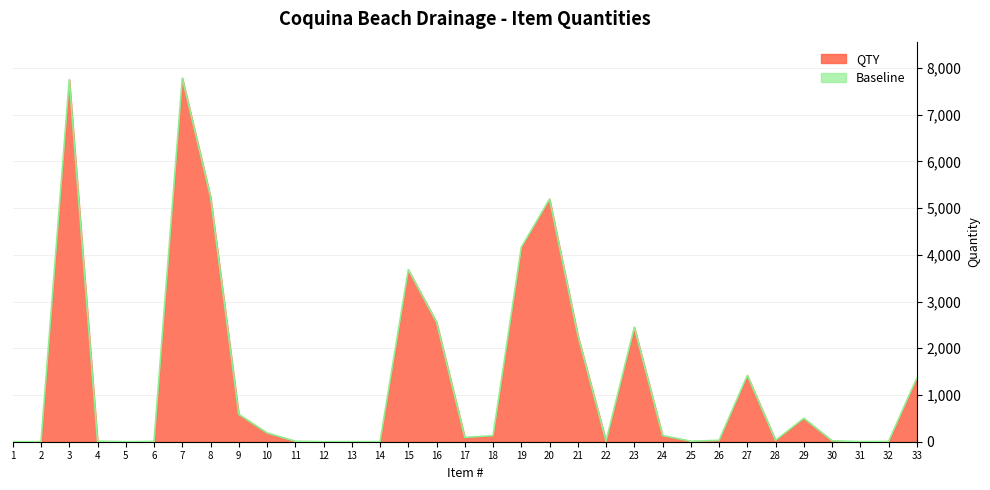

Approximately how many times larger is the value at 15 compared to 31?

1227.3